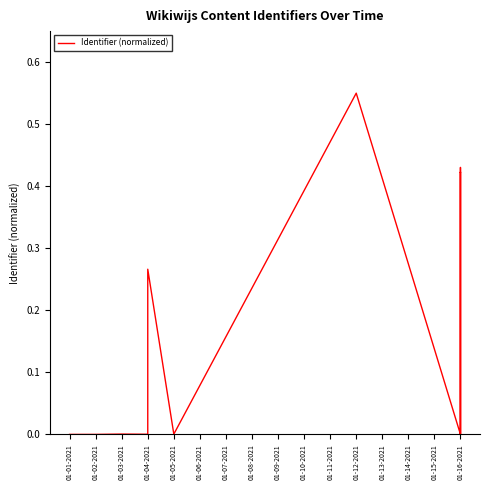

Is it true that the value at 01-01-2021 is -0.2?

False